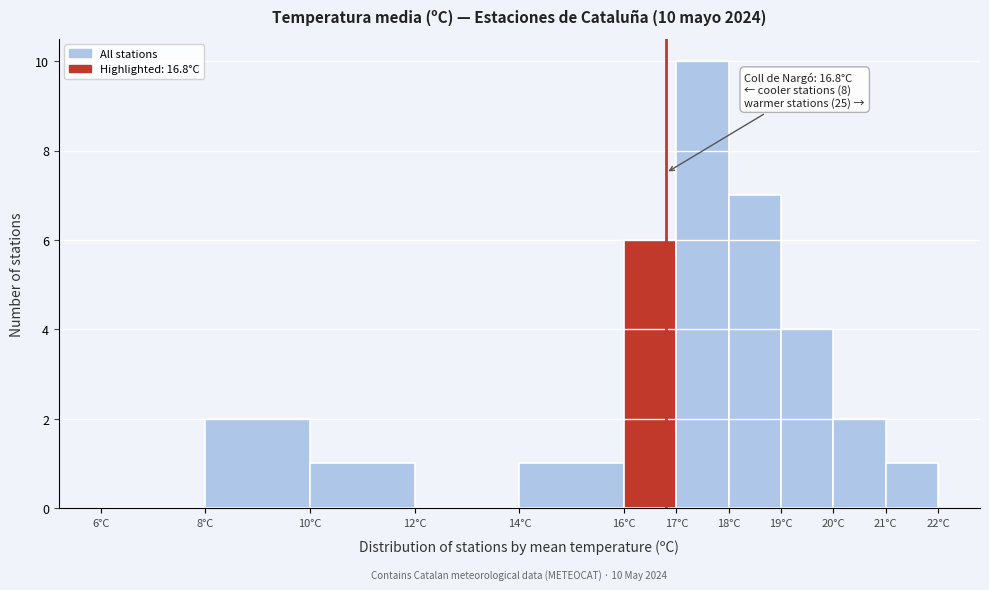

Which range on the x-axis has the tallest bar?

17 to 18